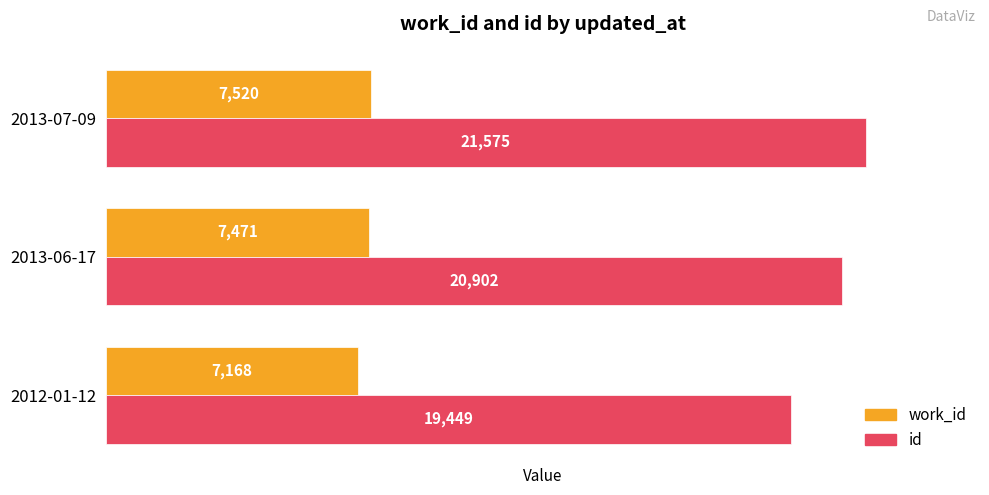

What are all the series names shown in the legend?

work_id, id